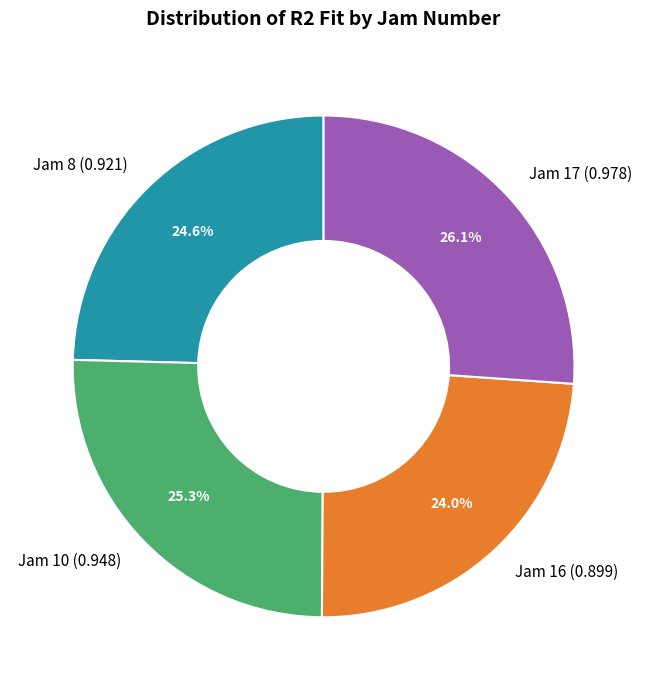

Do Jam 10 and Jam 17 together represent more than half of the pie?

Yes